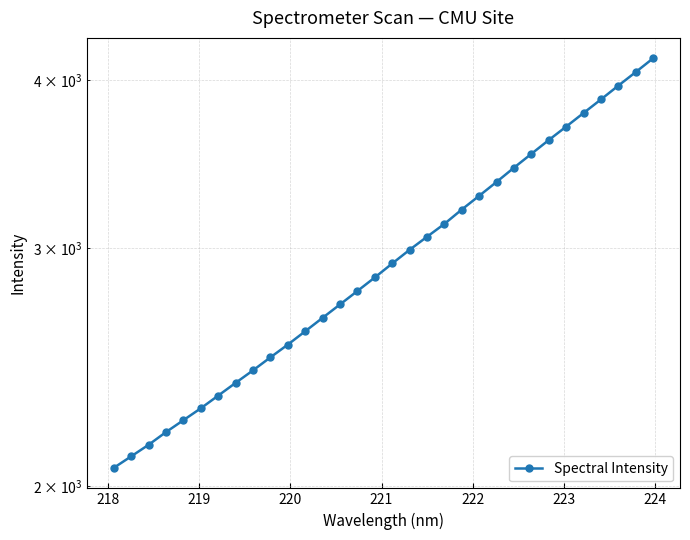

How many data points are above 2924?

16